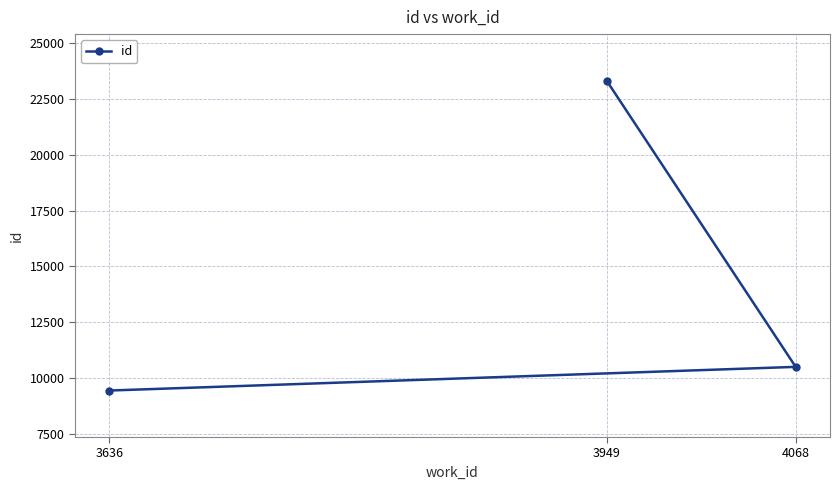

What is the smallest value displayed?

9453